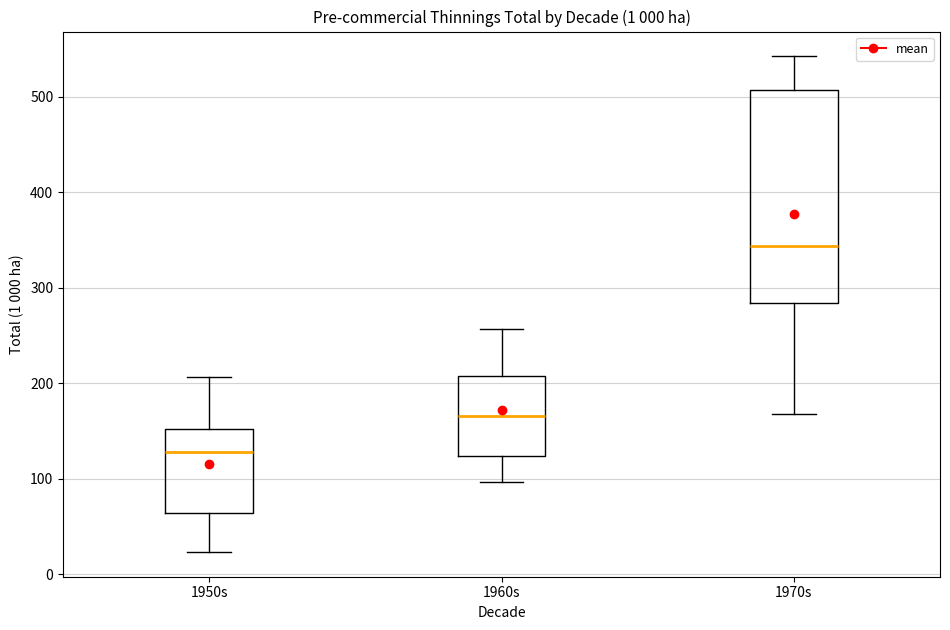

Which box is the tallest, from its lower edge to its upper edge?

1970s